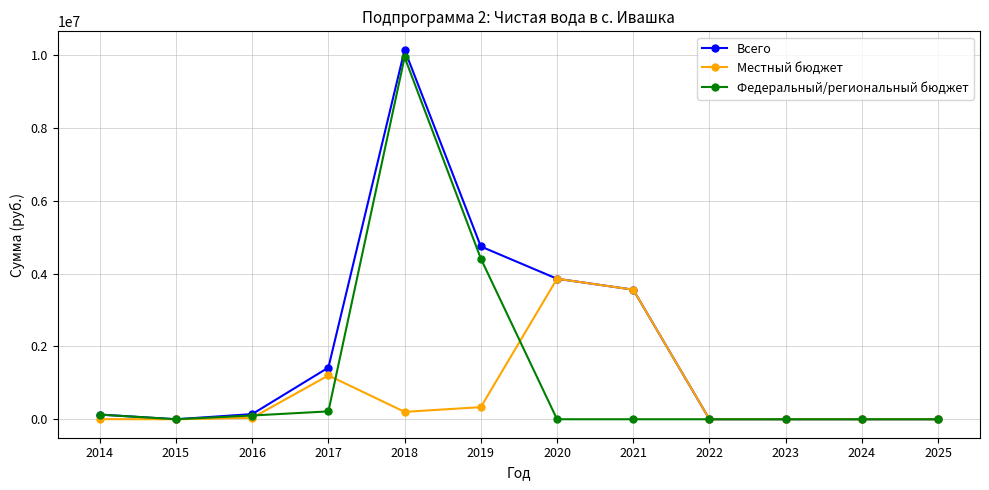

What is the approximate value of Местный бюджет at 2018?

203061.2